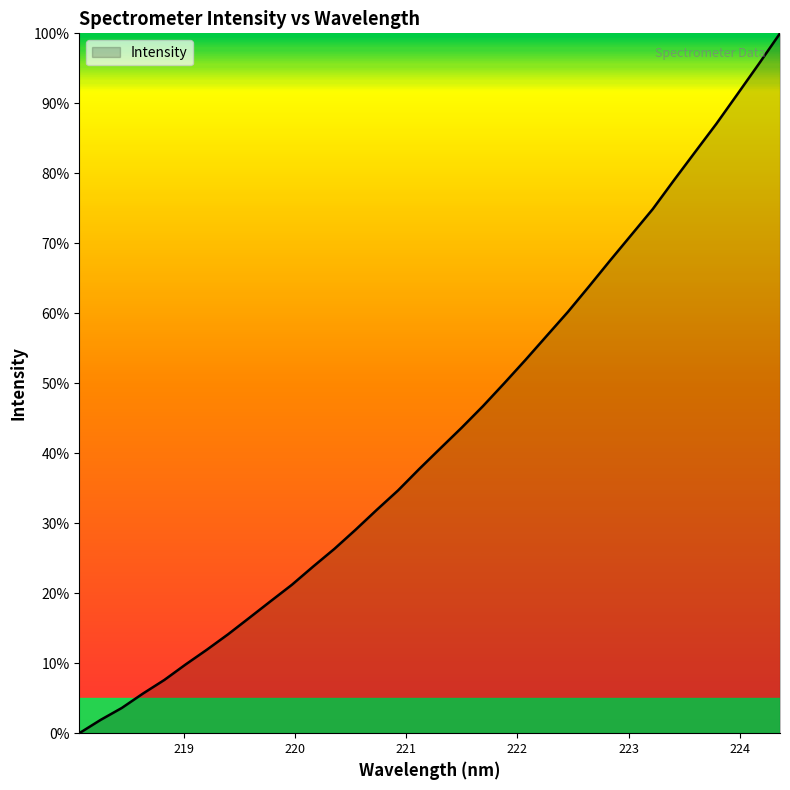

What is the difference between the maximum and minimum values?

100.0